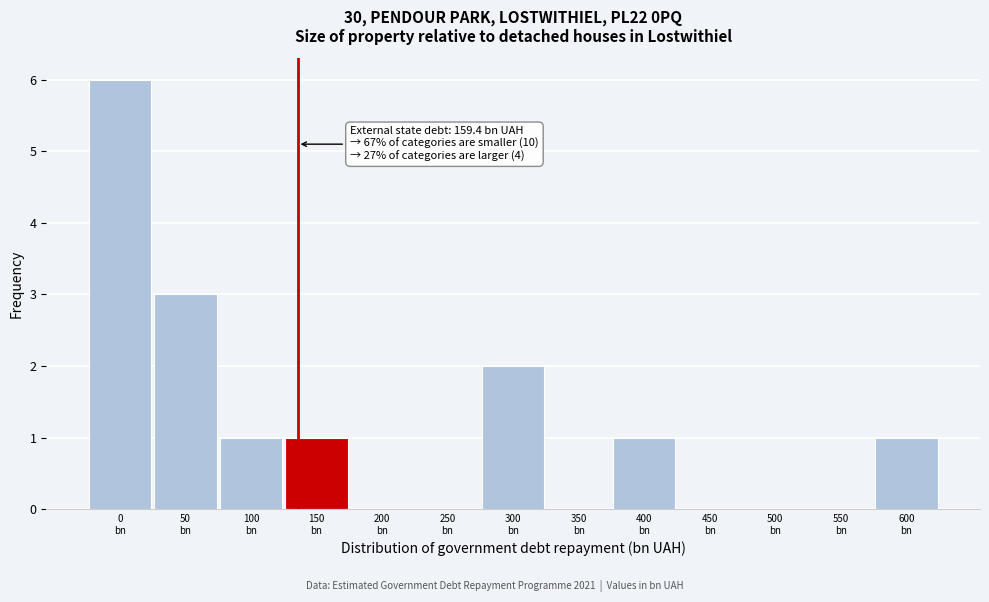

What is the greatest value displayed?

6